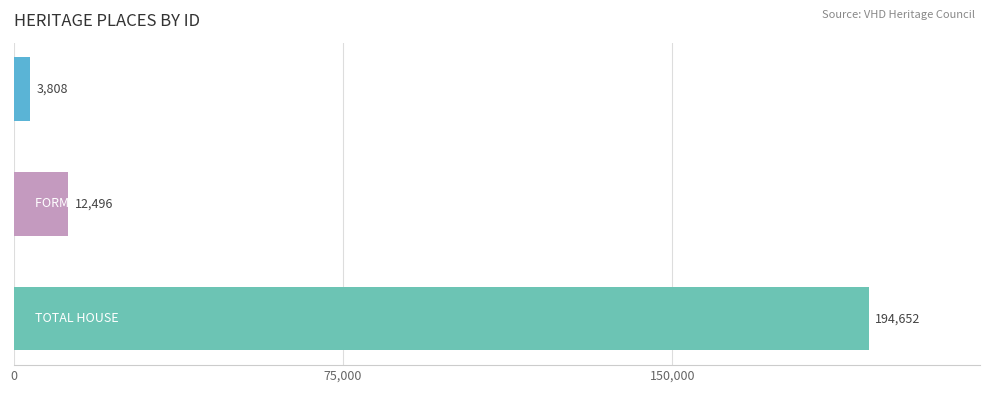

What is the difference between the maximum and second lowest values?

182156